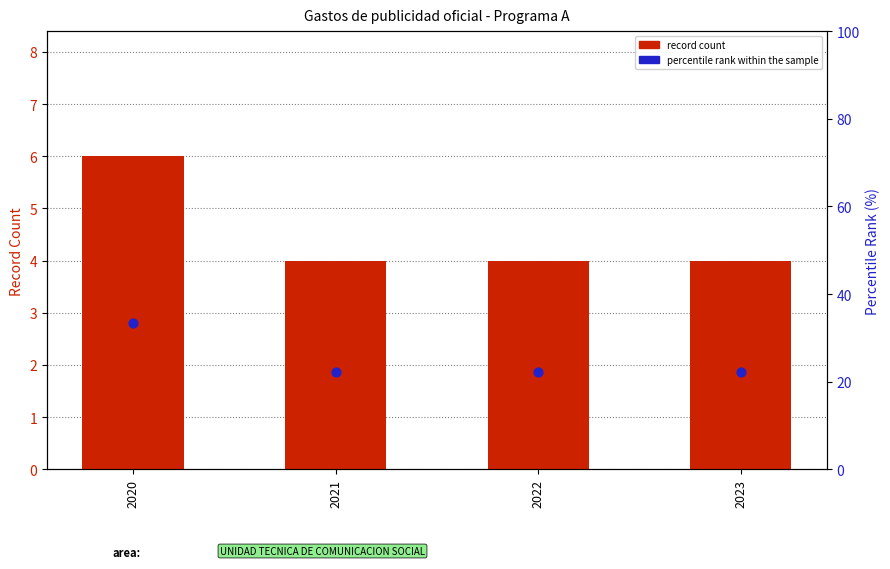

At which category is the sum across all series the highest?

2020